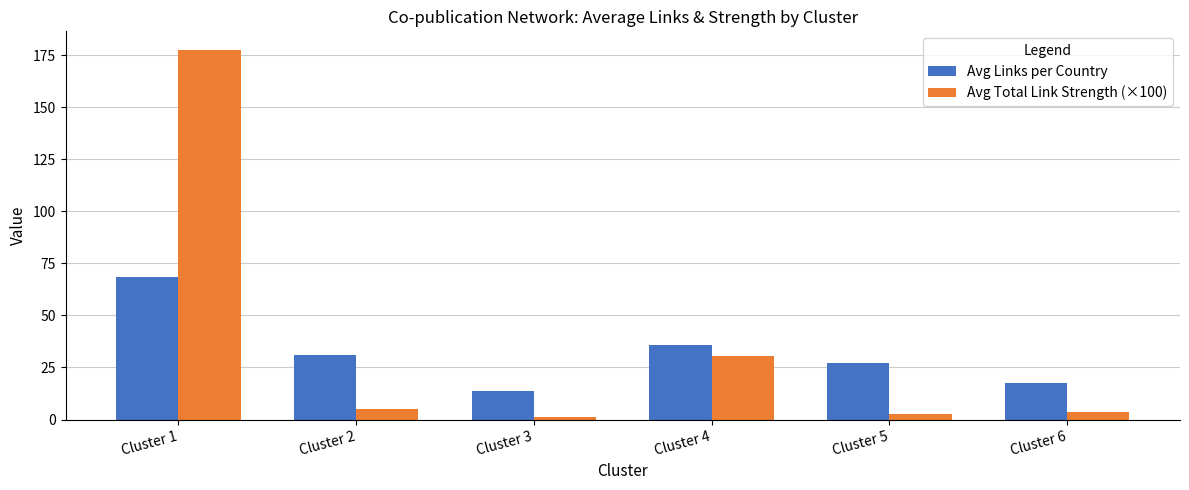

At which category is the sum across all series the highest?

Cluster 1